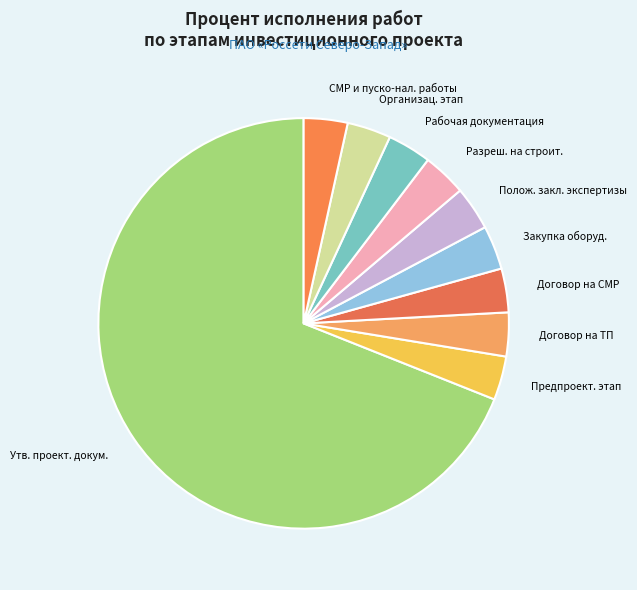

Which category accounts for the majority?

Утв. проект. докум.